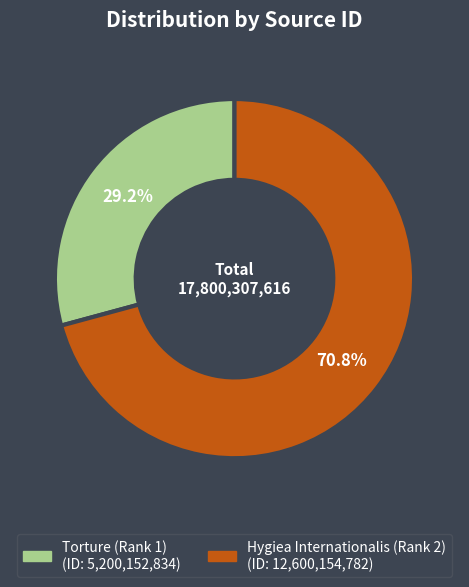

What percentage is the Hygiea Internationalis (Rank 2) slice, to the nearest percent?

71%